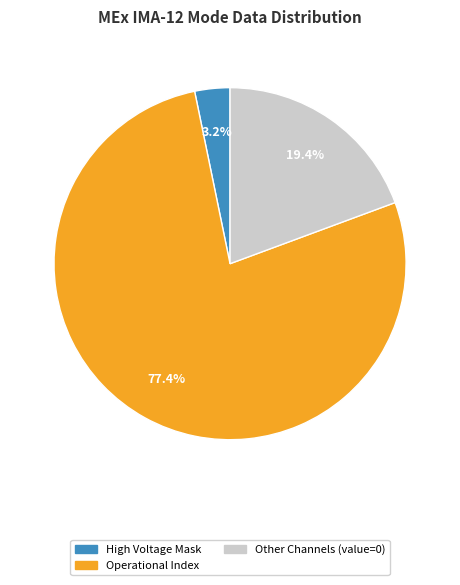

To the nearest percent, what is the average slice percentage?

33%